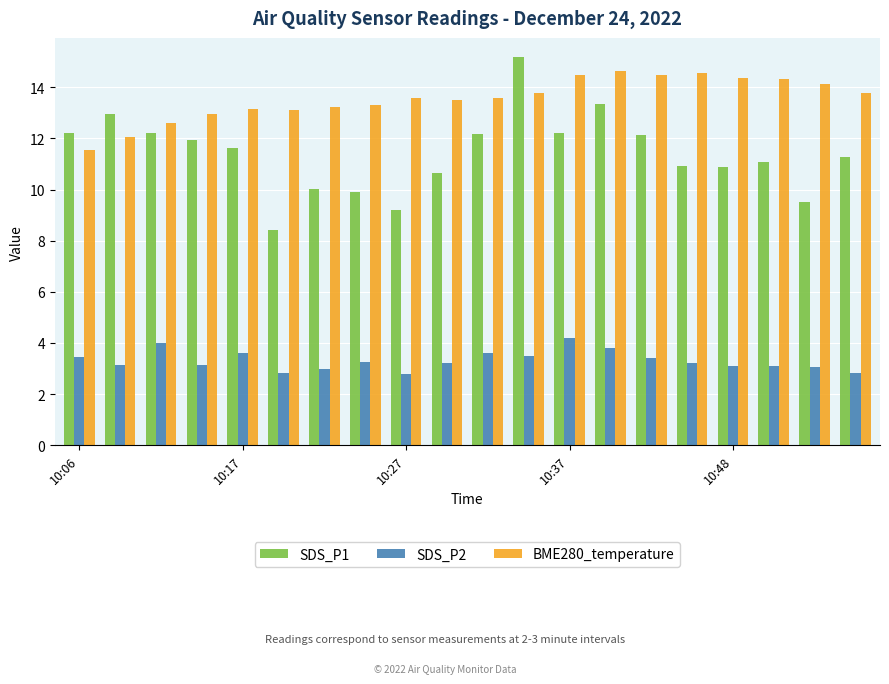

Which series has the largest range (max minus min)?

SDS_P1